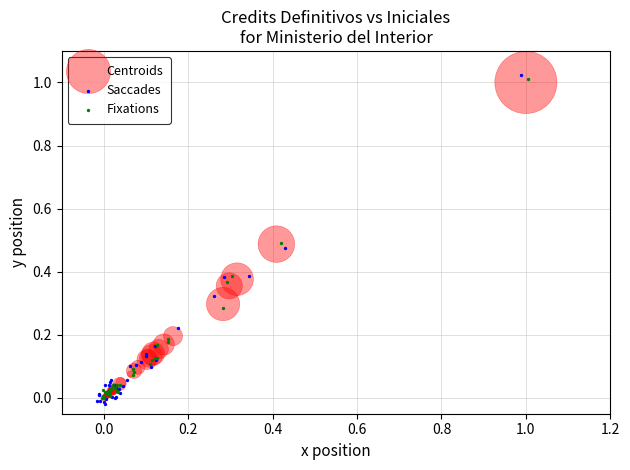

Which series has the widest spread of Y values?

Saccades